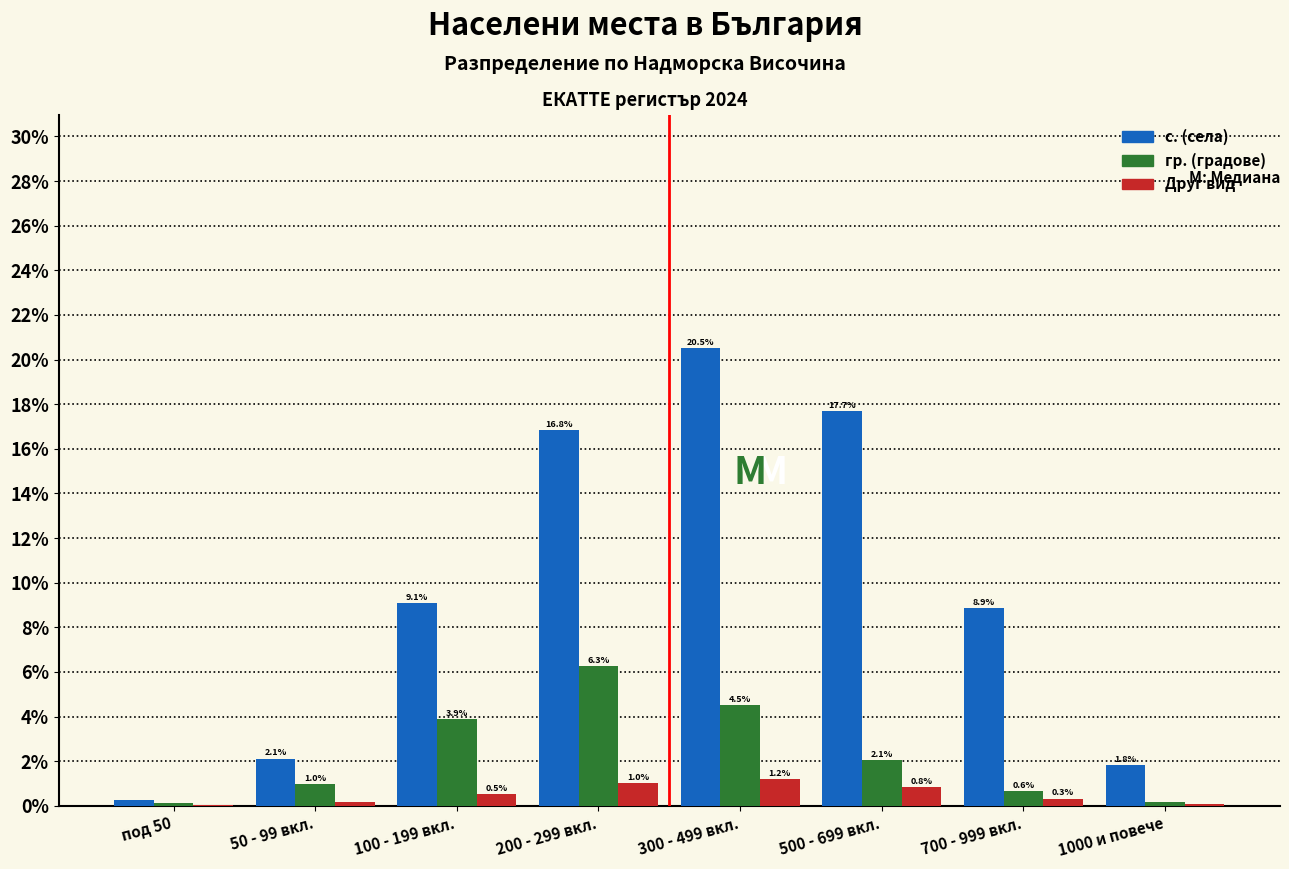

What is the total value across all series at 1000 и повече?

2.1